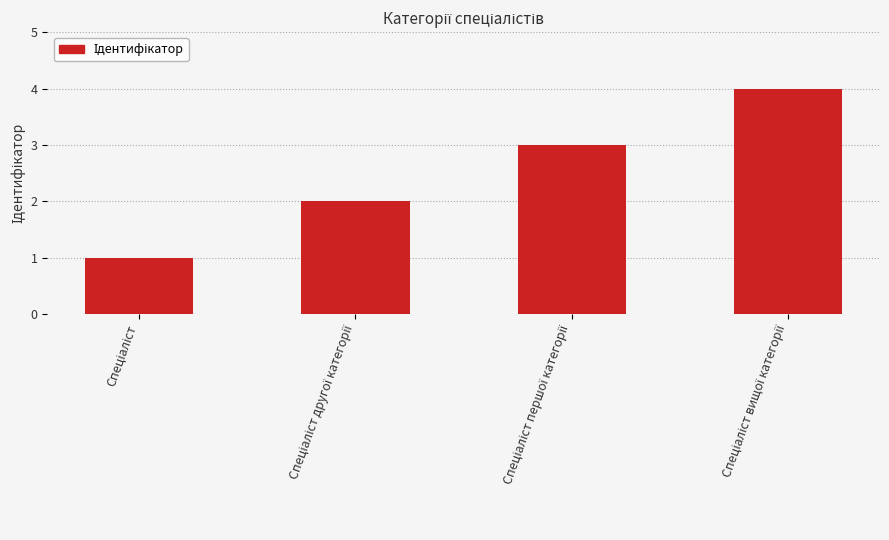

What is the maximum value shown in the chart?

4